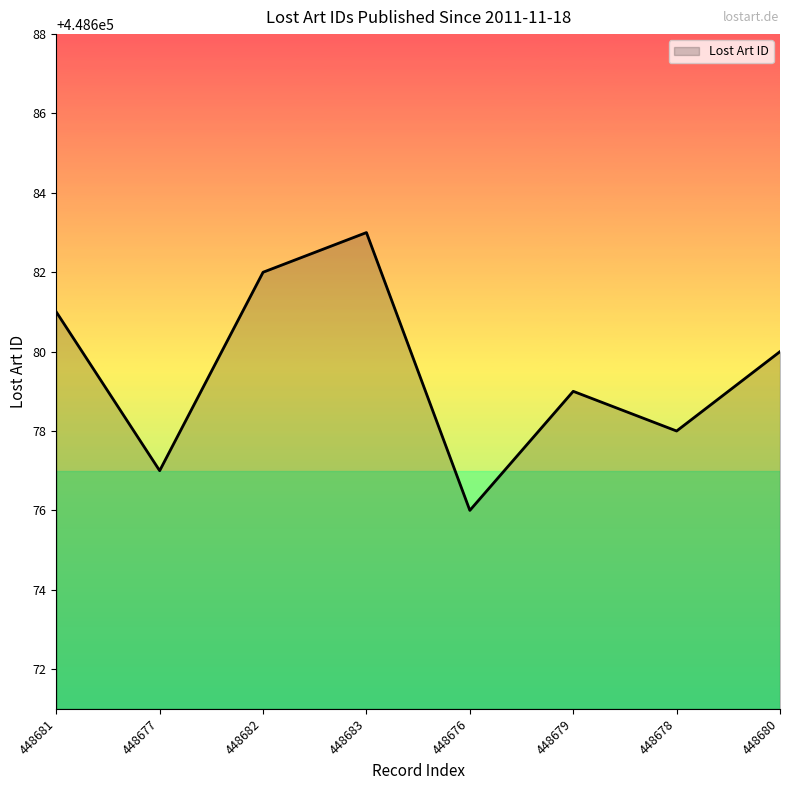

The chart shows a value of 274922 at 448680. True or false?

False